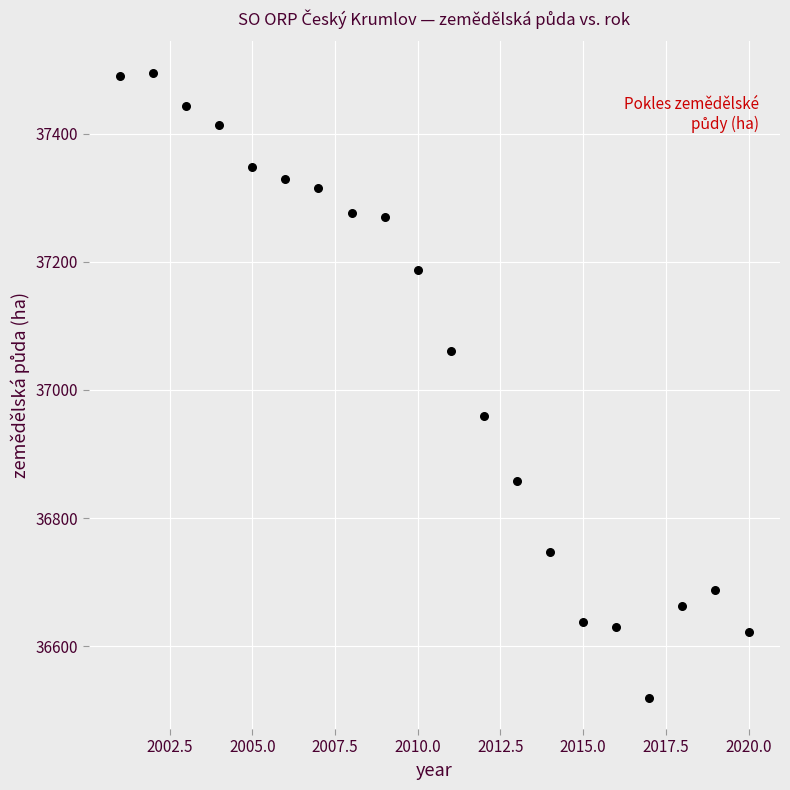

What is the range of Y values (max minus min)?

975.2